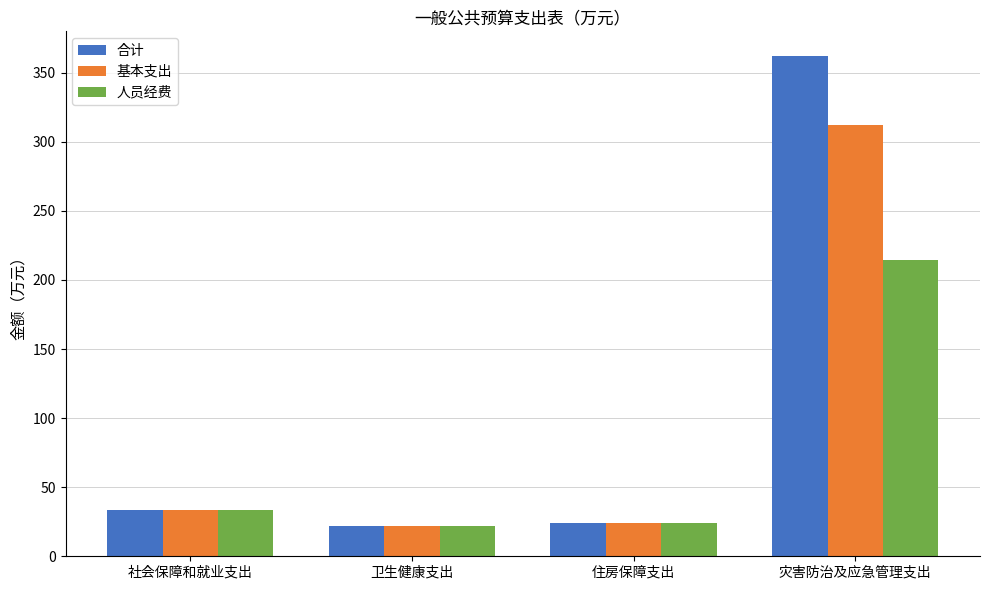

List the series in order of their peak value, lowest first.

人员经费, 基本支出, 合计